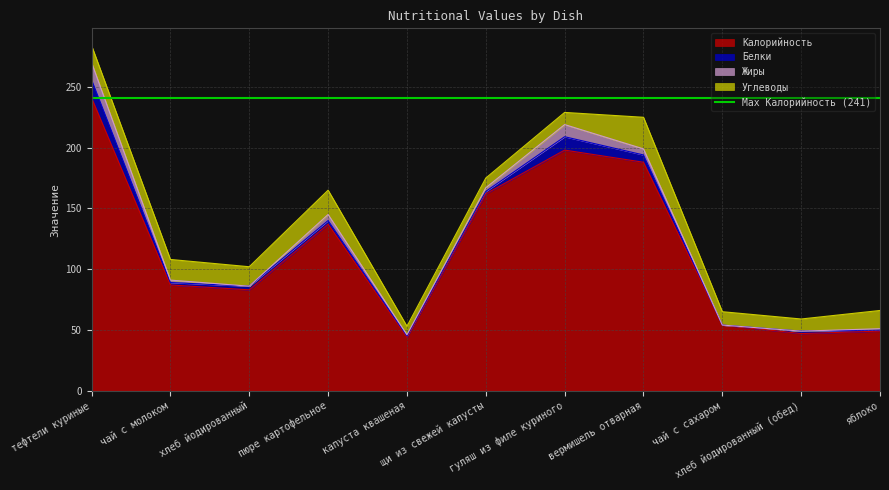

List the series in order of their peak value, lowest first.

Жиры, Белки, Углеводы, Калорийность